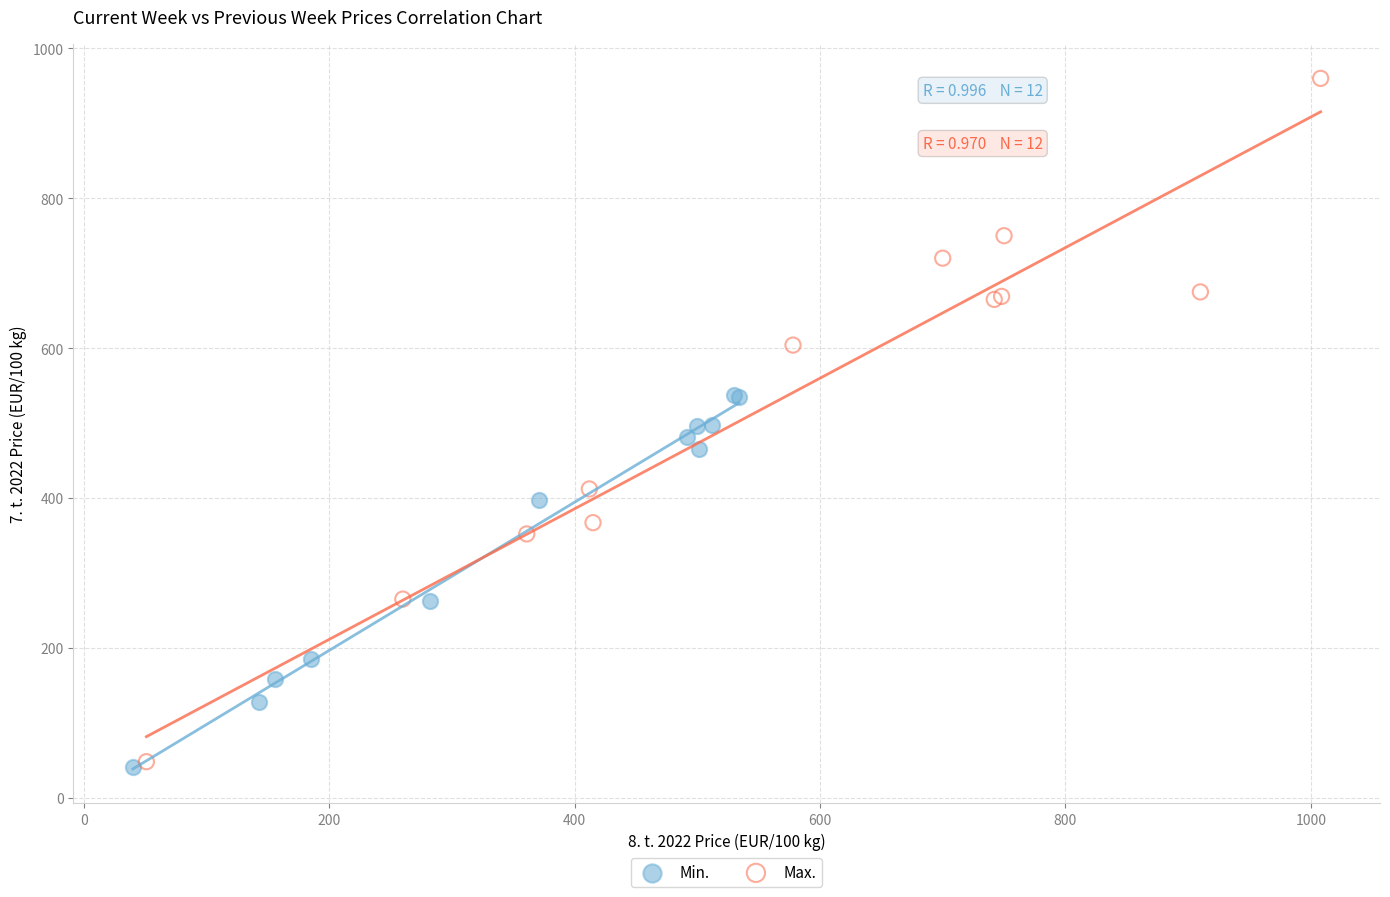

Which series has the largest Y range (max minus min)?

Max.